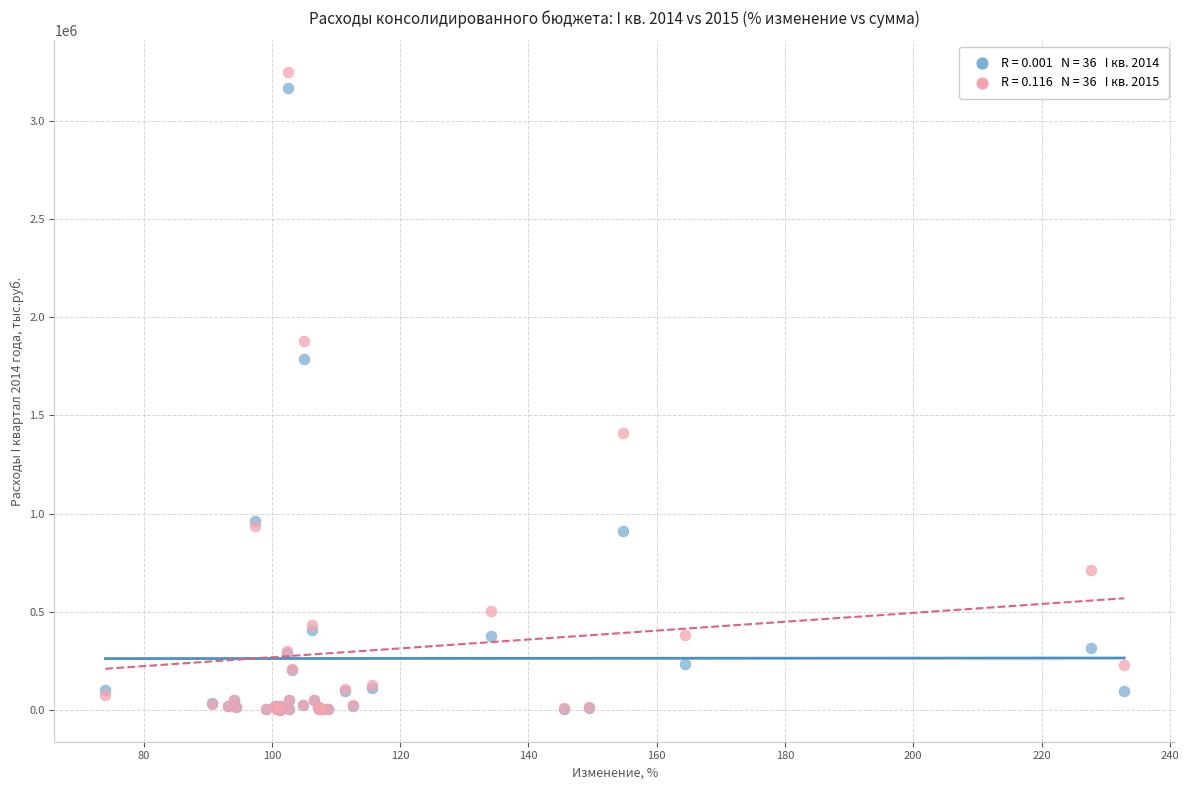

Across all series, what Y value is closest to 1624460?

1787601.7